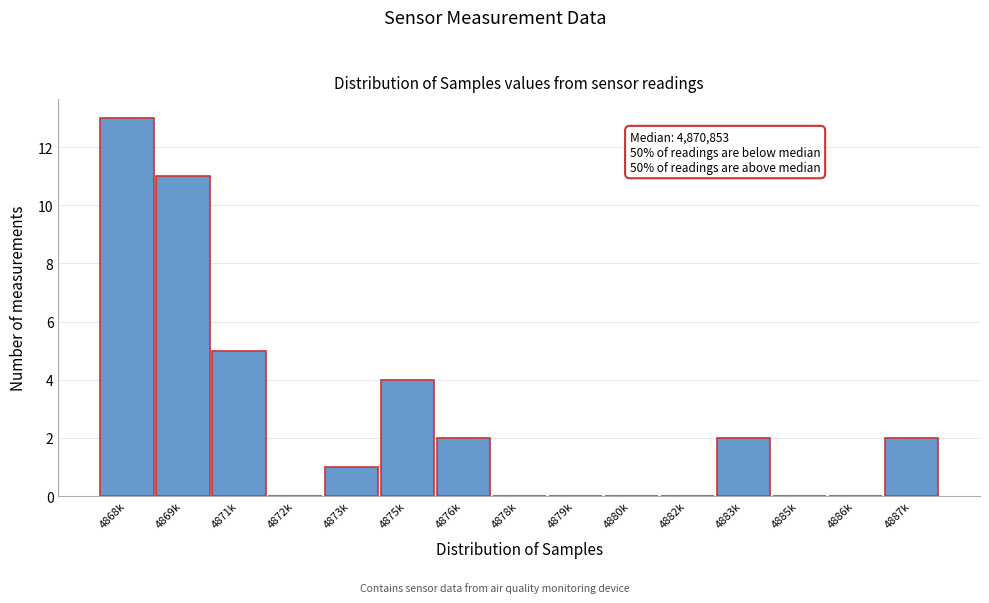

Reading left to right, extract all data points from this chart.

4868k=13	4869k=11	4871k=5	4872k=0	4873k=1	4875k=4	4876k=2	4878k=0	4879k=0	4880k=0	4882k=0	4883k=2	4885k=0	4886k=0	4887k=2